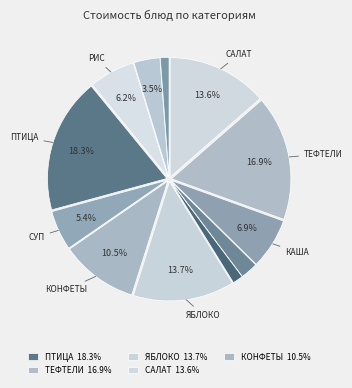

How many slices are in this pie chart?

12